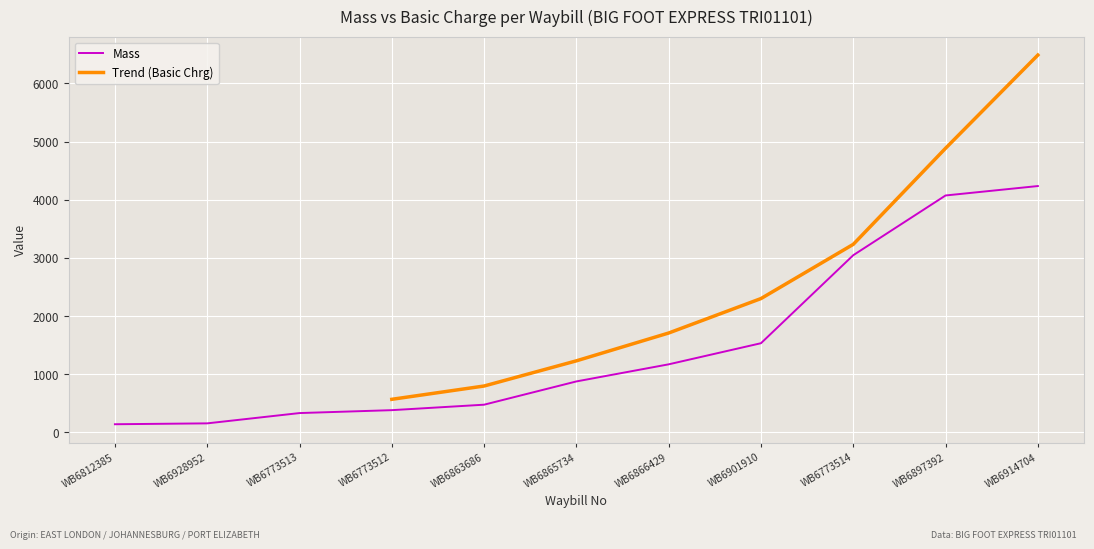

What is the highest value of the Mass series?

4236